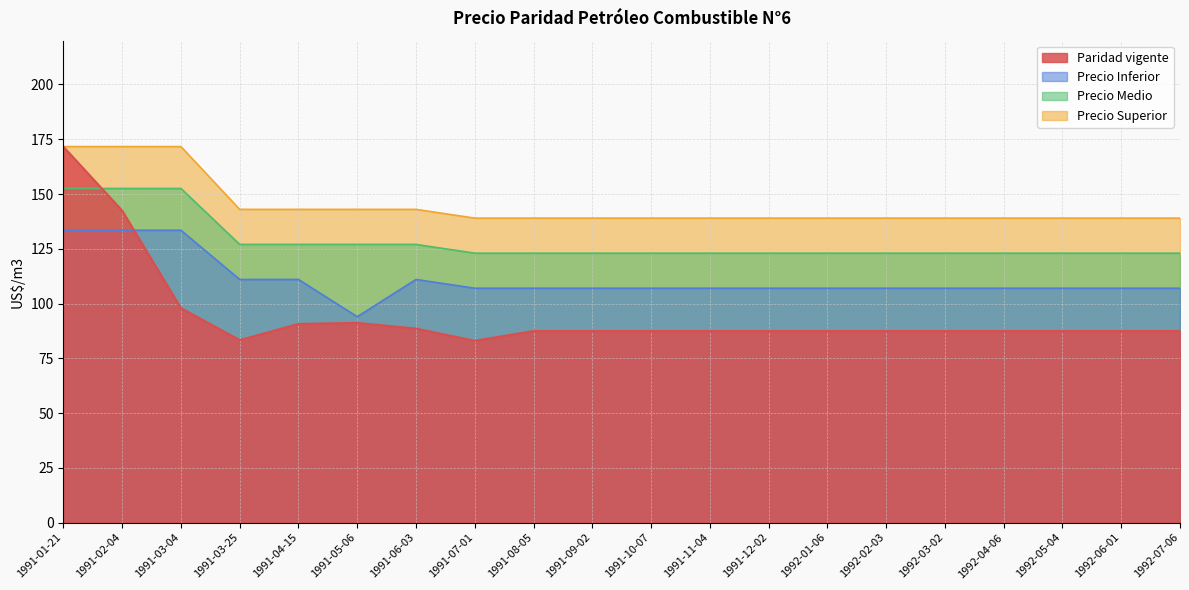

Which series has the widest spread of values?

Paridad vigente